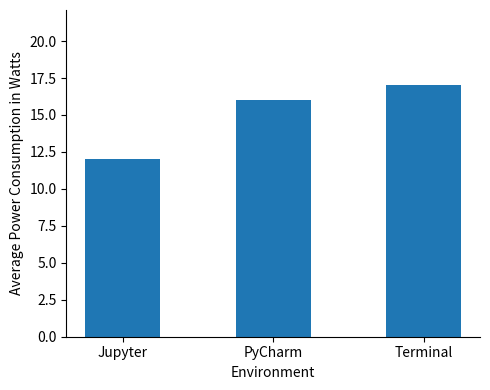

List the labels in order of value, largest first.

Terminal, PyCharm, Jupyter